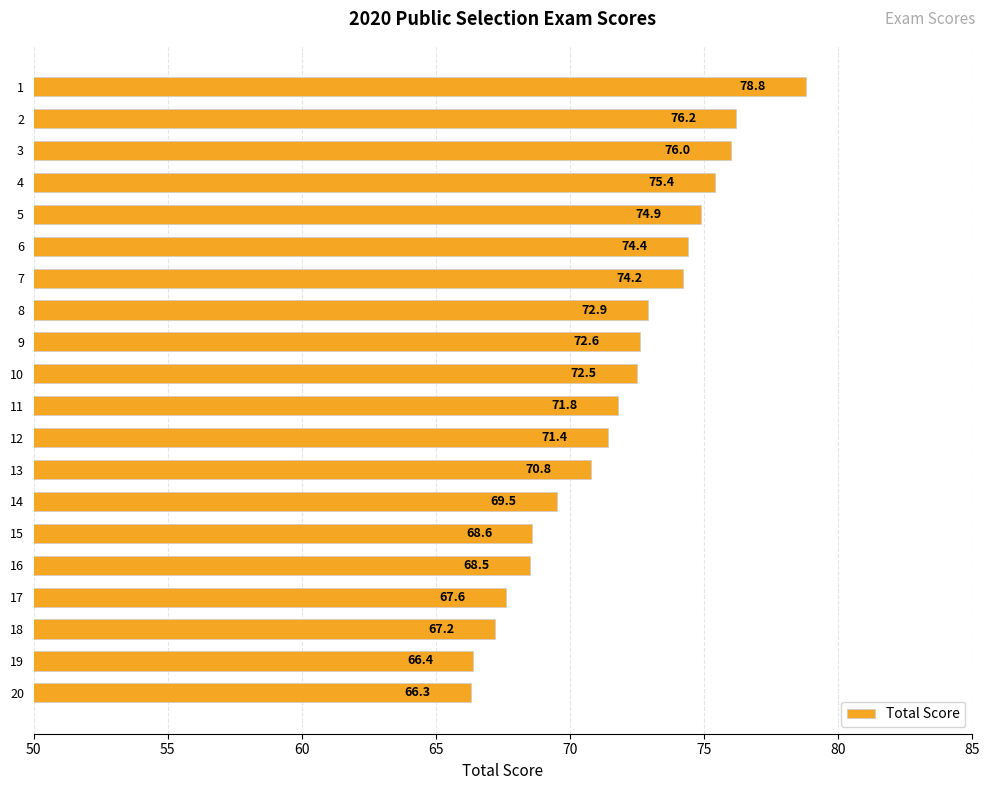

Reading top to bottom, what are all the values shown in this chart?

78.8	76.2	76.0	75.4	74.9	74.4	74.2	72.9	72.6	72.5	71.8	71.4	70.8	69.5	68.6	68.5	67.6	67.2	66.4	66.3